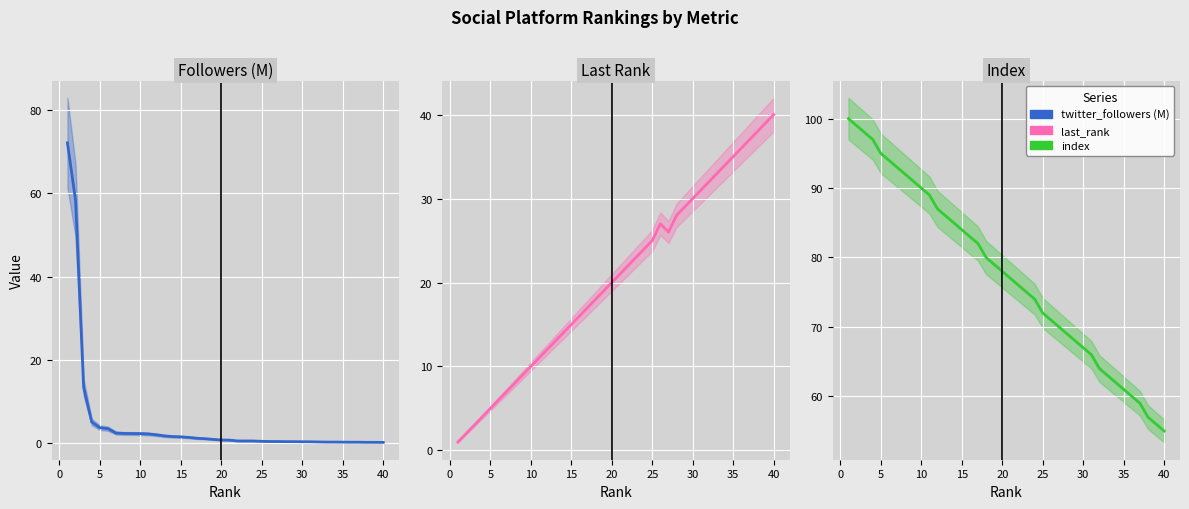

How many data points does each series have?

40